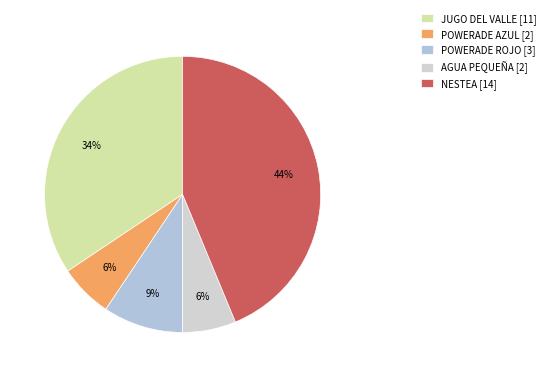

To the nearest percent, what is the average slice percentage?

20%